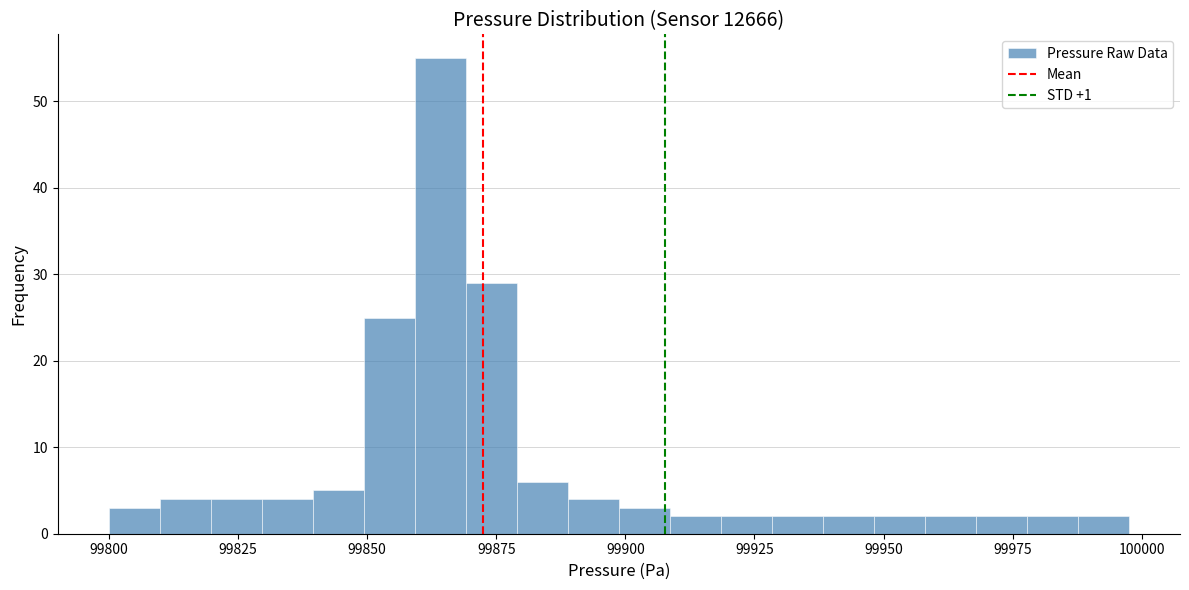

Around what value on the x-axis is the tallest bar? Give the approximate position of its centre, as read against the axis.

99865